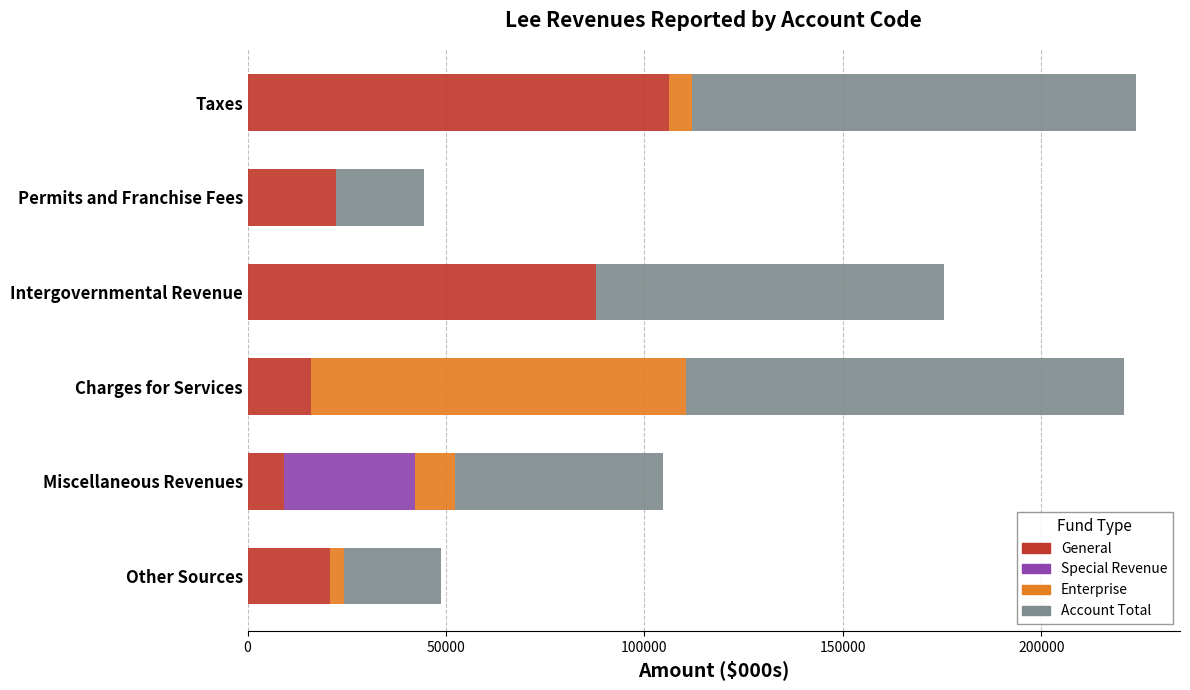

What is the sum of all General values?

262204